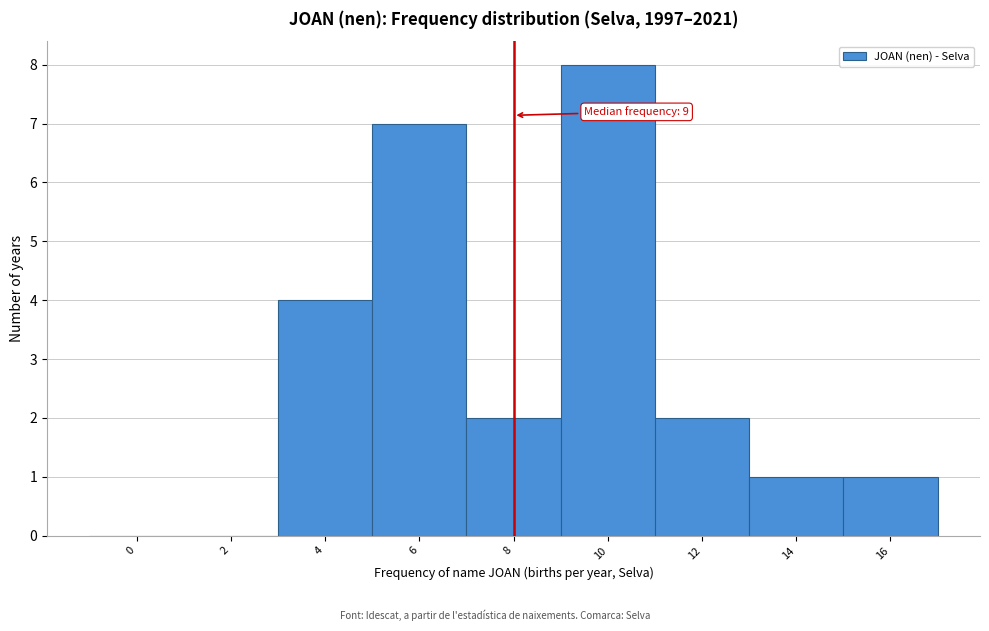

Reading left to right, extract all data points from this chart.

0=0	2=0	4=4	6=7	8=2	10=8	12=2	14=1	16=1